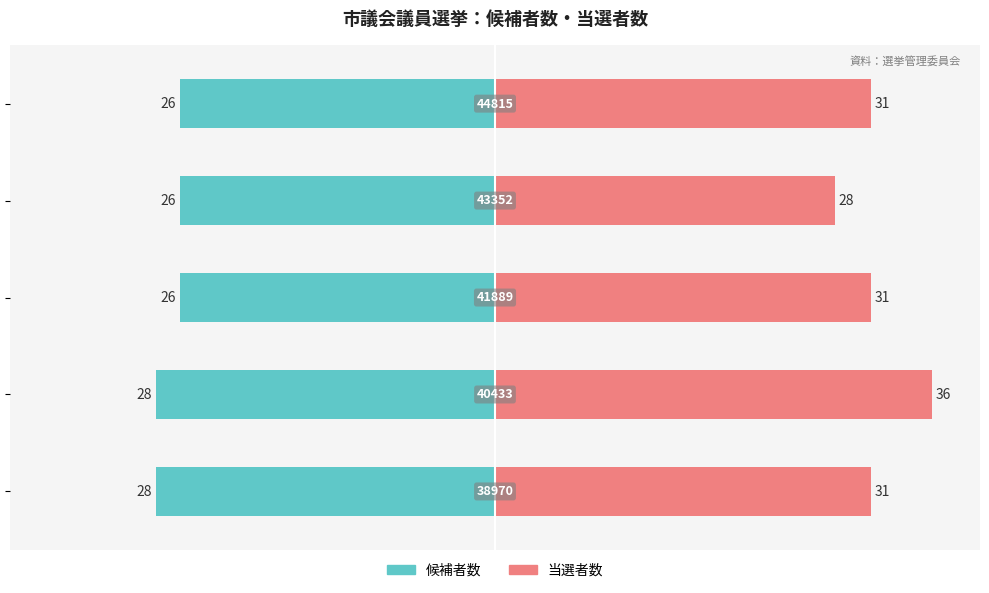

What is the difference between the second highest and second lowest values in the 候補者数 series?

2